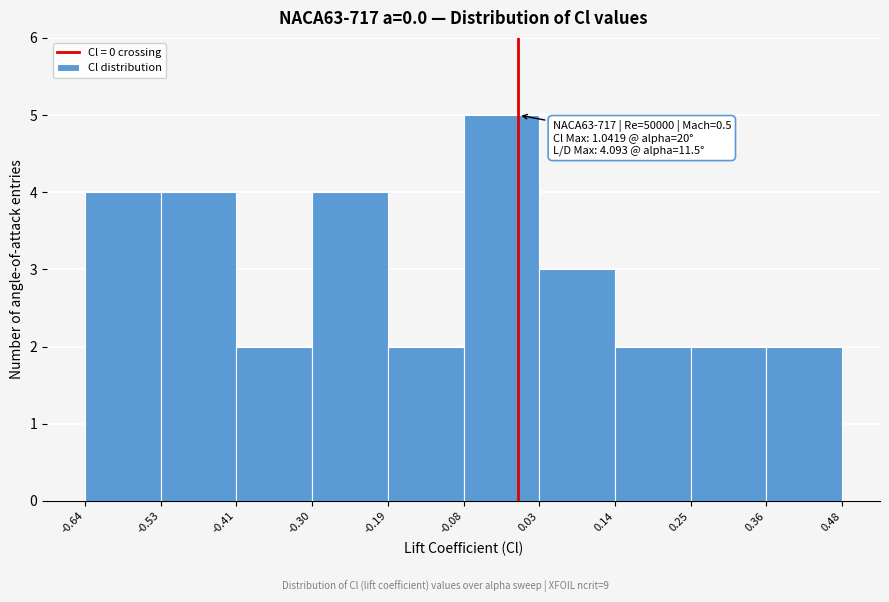

Over which range of the x-axis is the bar tallest?

-0.08 to 0.03